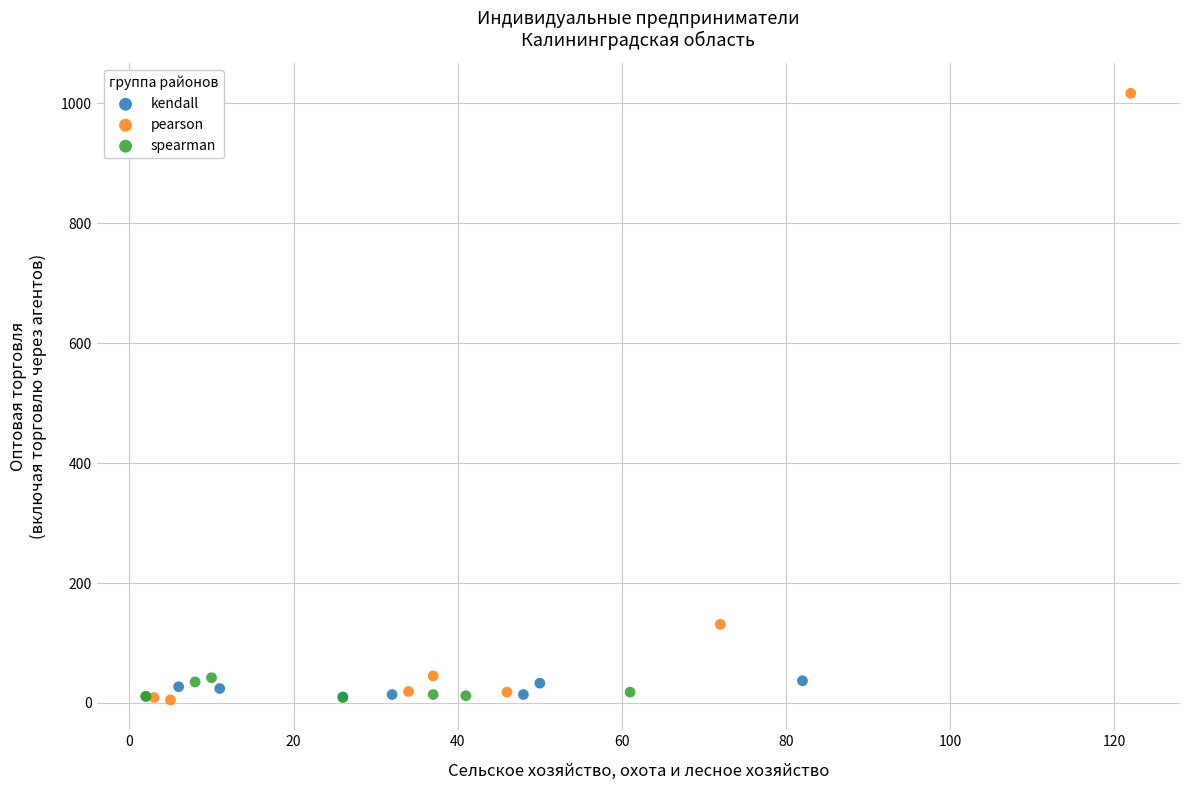

Which series reaches the maximum Y coordinate?

pearson